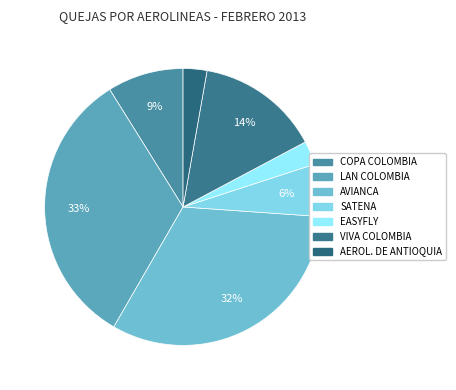

What is the largest slice in the pie chart?

LAN COLOMBIA